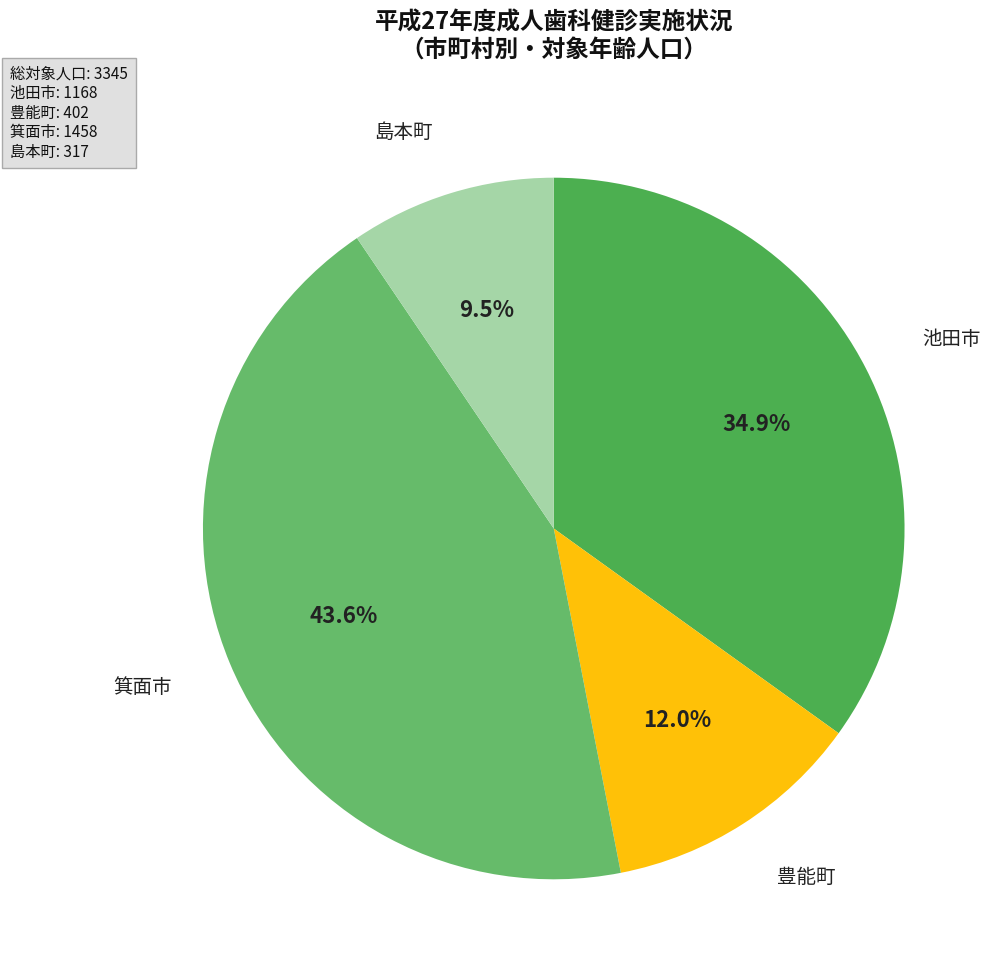

Count the number of slices in the pie.

4